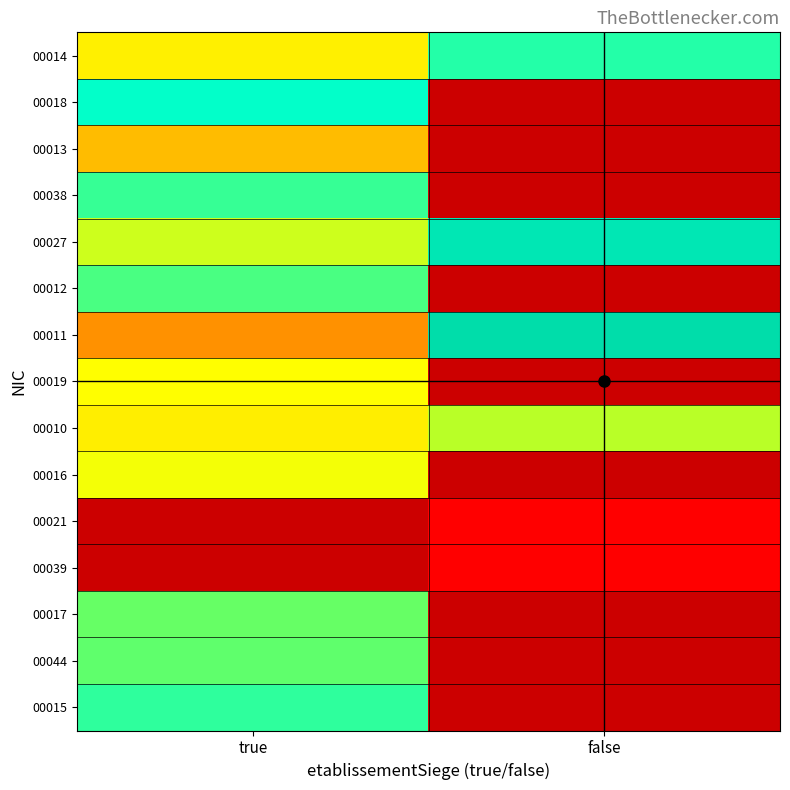

True or false: 00038 has a value of 6196.8 at true.

False